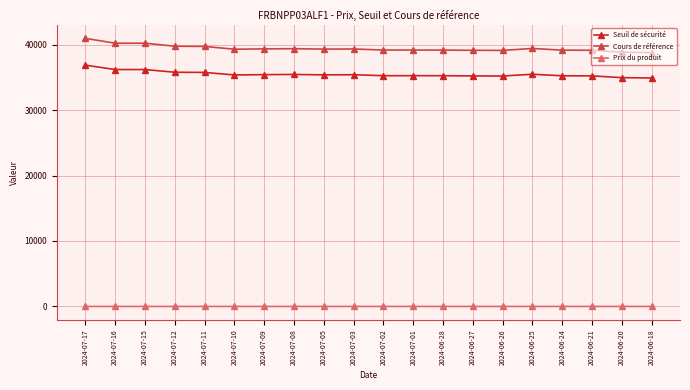

Where does the Seuil de sécurité series first go above 35377?

2024-07-17